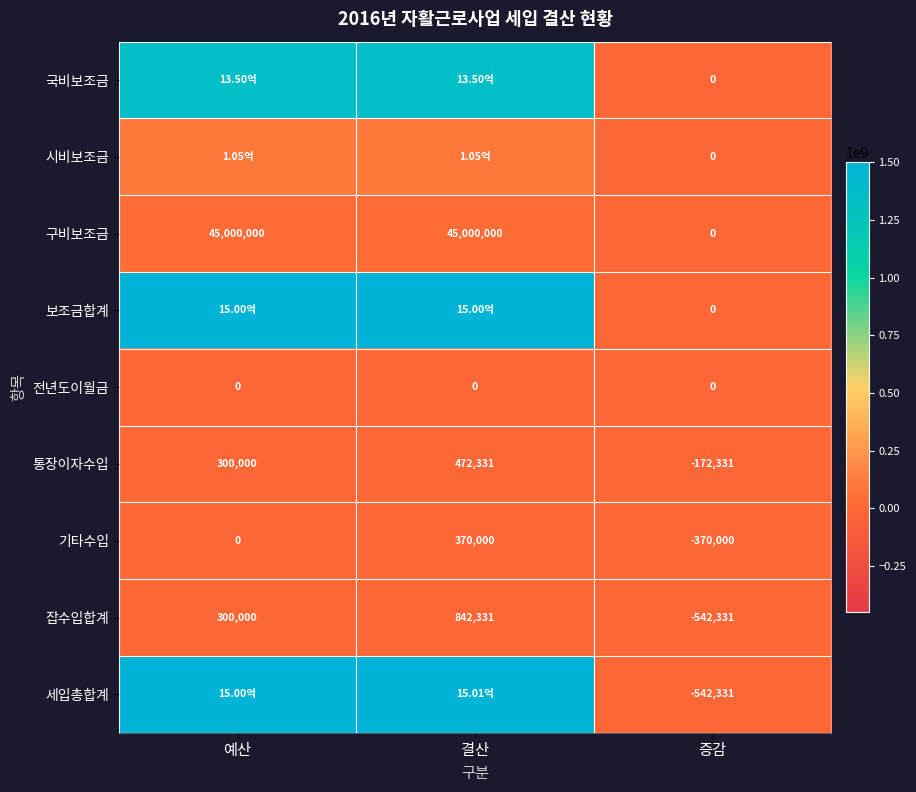

At which category is the sum across all series the highest?

결산